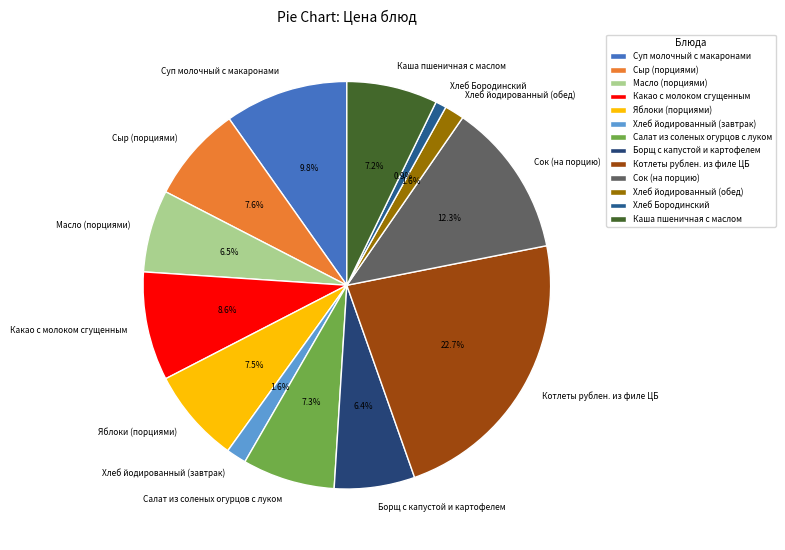

How many slices are in this pie chart?

13